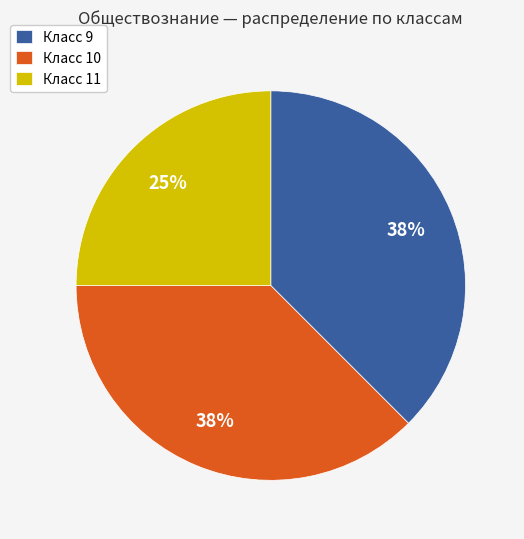

Which category has the smallest portion of the pie?

Класс 11